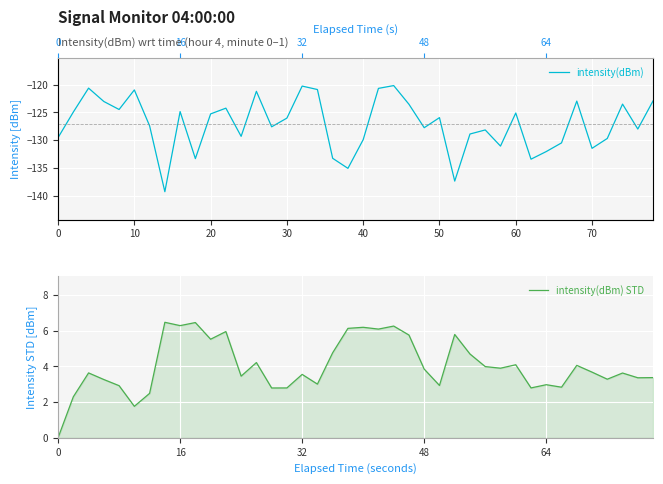

How many lines are shown in the chart?

2